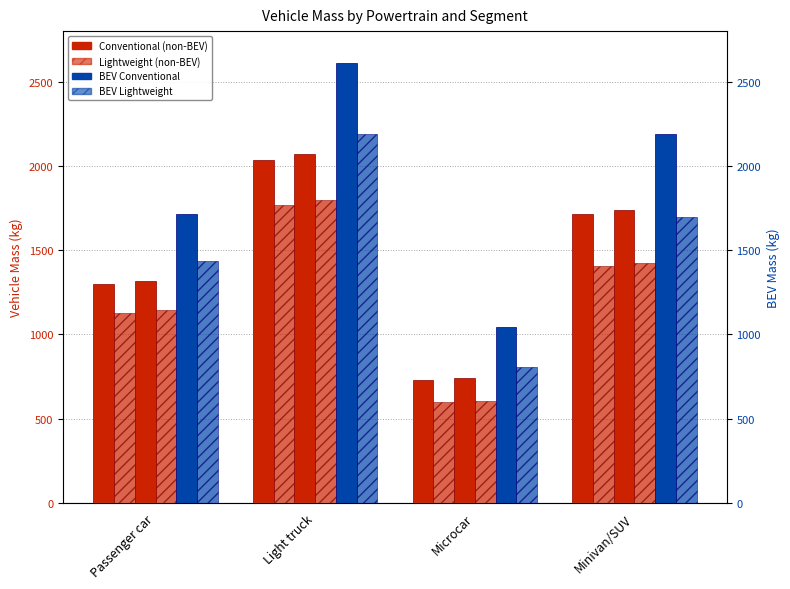

At which category is the sum across all series the highest?

Light truck